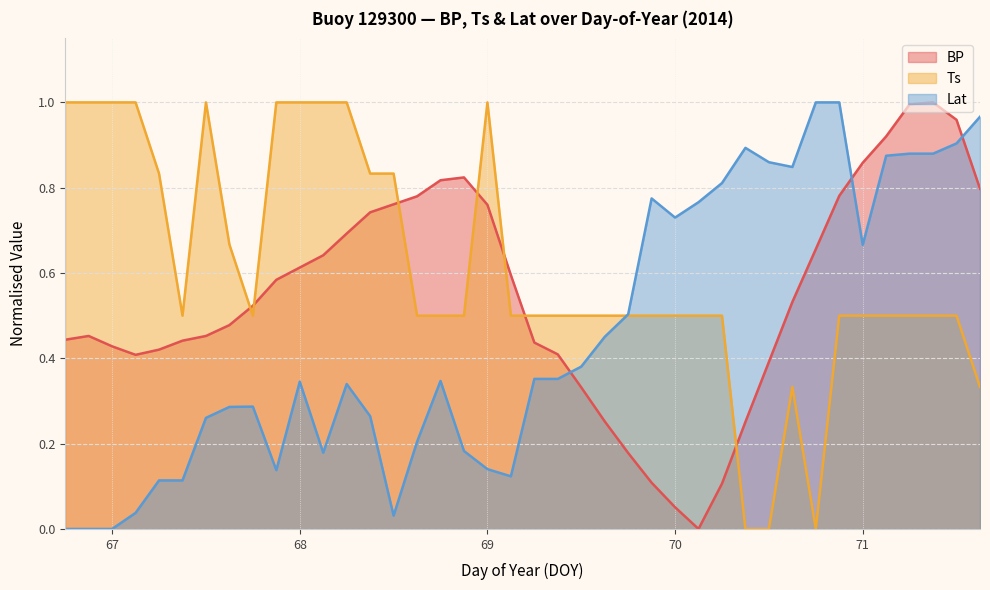

Reading right to left, list all the values displayed in this chart.

BP: 0.8	1.0	1.0	1.0	0.9	0.9	0.8	0.7	0.5	0.4	0.3	0.1	0.0	0.1	0.1	0.2	0.3	0.3	0.4	0.4	0.6	0.8	0.8	0.8	0.8	0.8	0.7	0.7	0.6	0.6	0.6	0.5	0.5	0.5	0.4	0.4	0.4	0.4	0.5	0.4
Ts: 0.3	0.5	0.5	0.5	0.5	0.5	0.5	0.0	0.3	0.0	0.0	0.5	0.5	0.5	0.5	0.5	0.5	0.5	0.5	0.5	0.5	1.0	0.5	0.5	0.5	0.8	0.8	1.0	1.0	1.0	1.0	0.5	0.7	1.0	0.5	0.8	1.0	1.0	1.0	1.0
Lat: 1.0	0.9	0.9	0.9	0.9	0.7	1.0	1.0	0.8	0.9	0.9	0.8	0.8	0.7	0.8	0.5	0.5	0.4	0.4	0.4	0.1	0.1	0.2	0.3	0.2	0.0	0.3	0.3	0.2	0.3	0.1	0.3	0.3	0.3	0.1	0.1	0.0	0.0	0.0	0.0